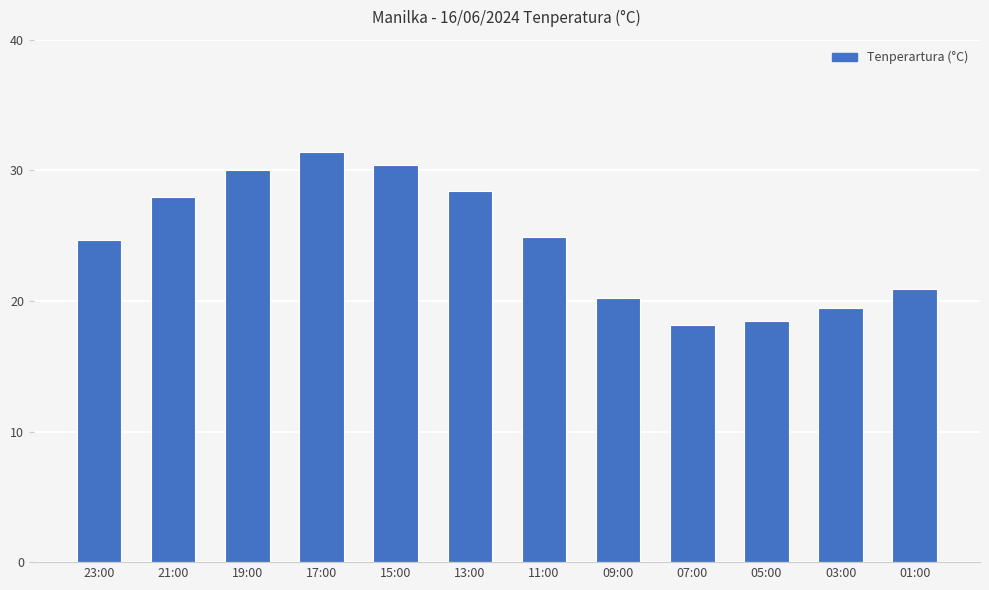

Reading right to left, transcribe all the data shown in this chart.

01:00=20.9	03:00=19.5	05:00=18.5	07:00=18.2	09:00=20.2	11:00=24.9	13:00=28.4	15:00=30.4	17:00=31.4	19:00=30.0	21:00=28.0	23:00=24.7